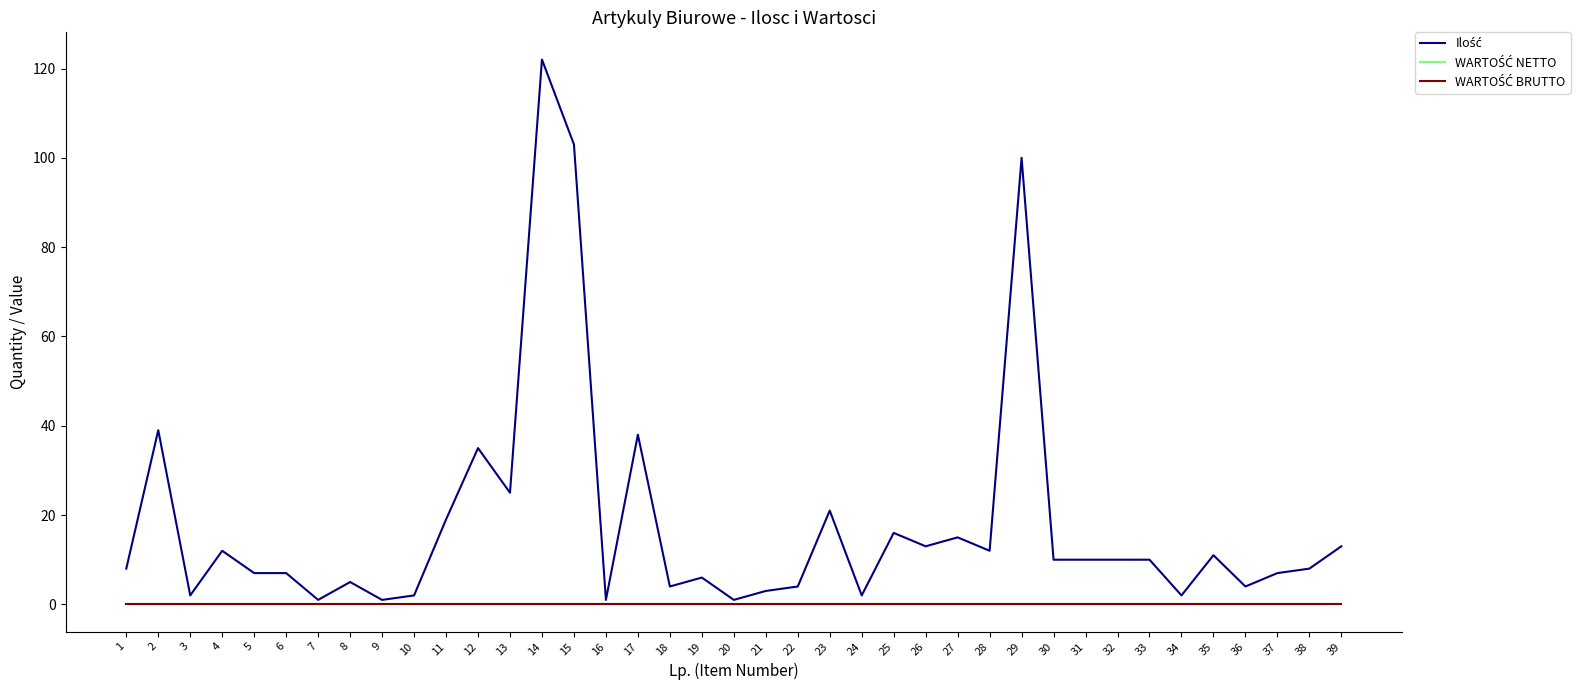

Is this an area chart (filled region under the line)?

No